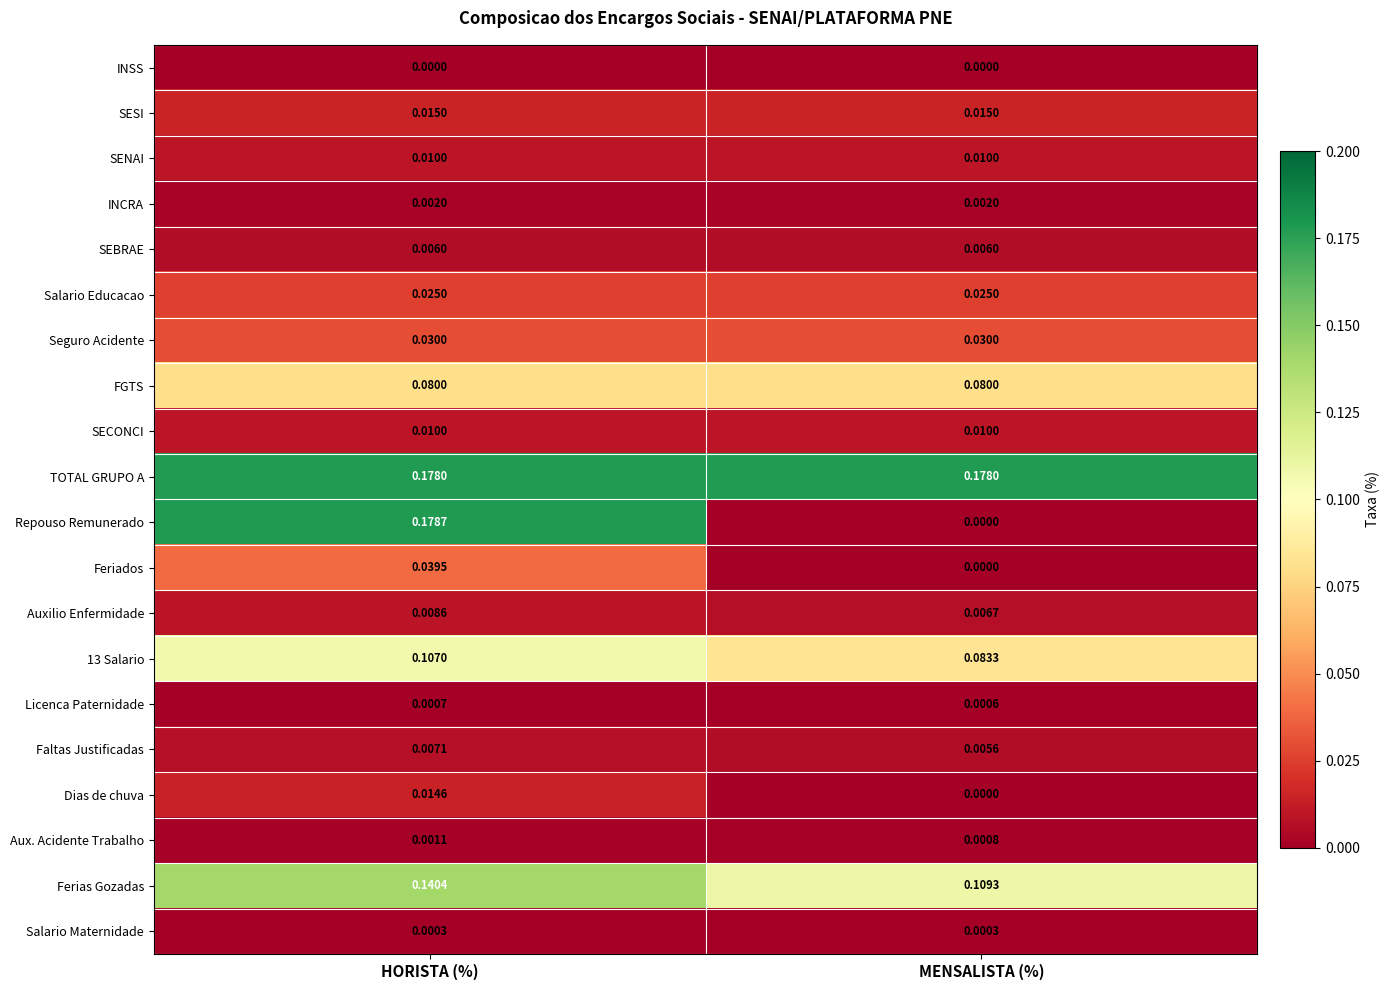

Which series has the largest range (max minus min)?

Repouso Remunerado